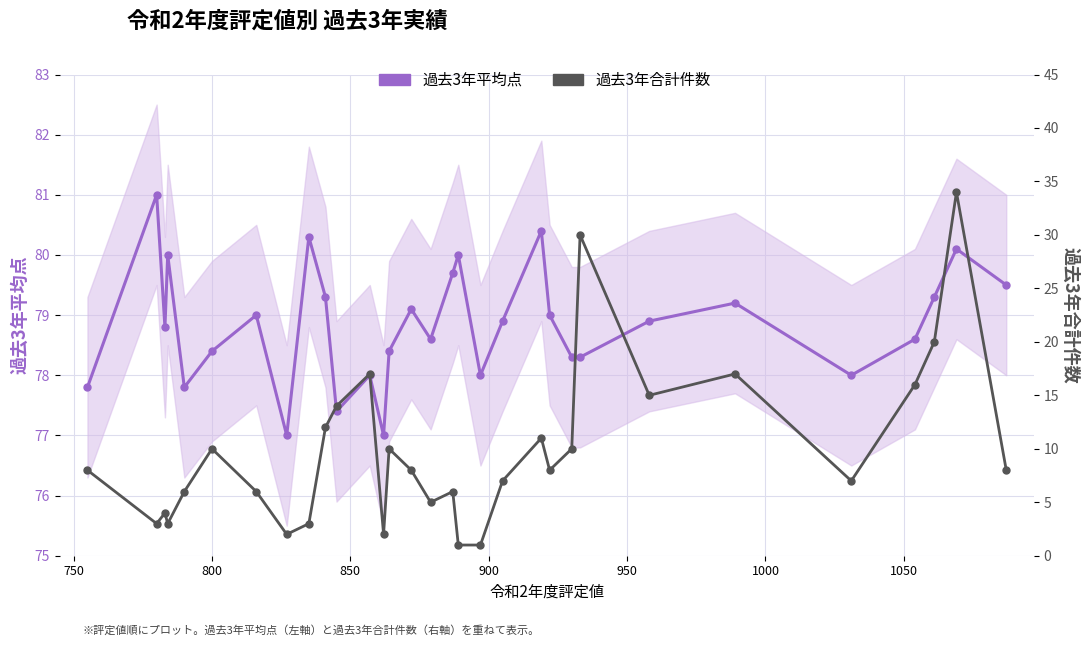

How many values in the 過去3年平均点 series exceed 78?

23